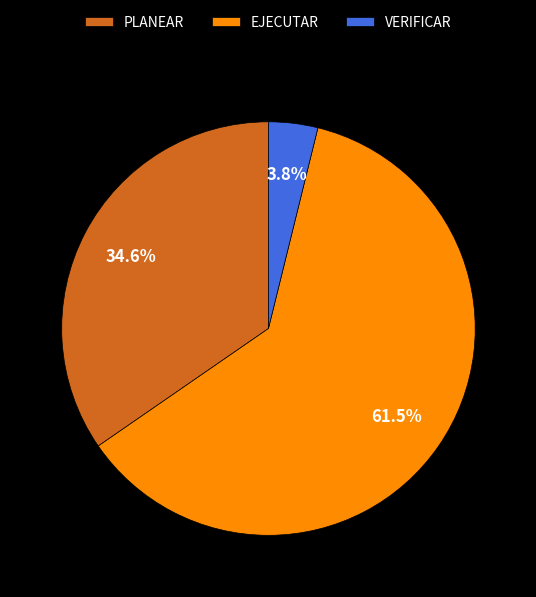

The PLANEAR slice represents 47% of the pie. True or false?

False